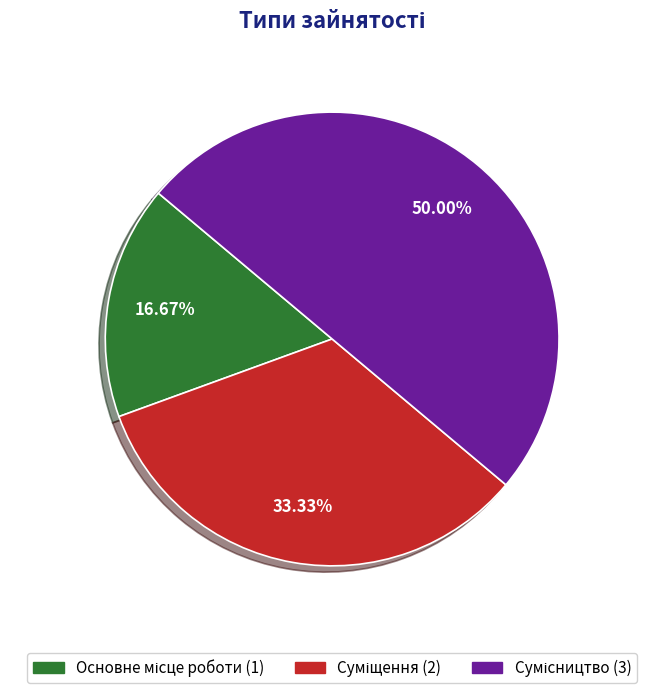

Count the number of slices in the pie.

3